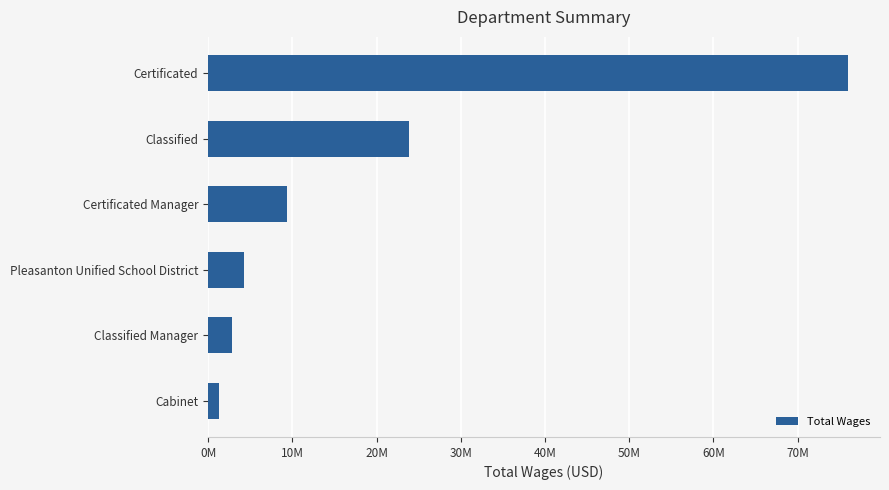

What is the difference between the maximum and minimum values?

74726234